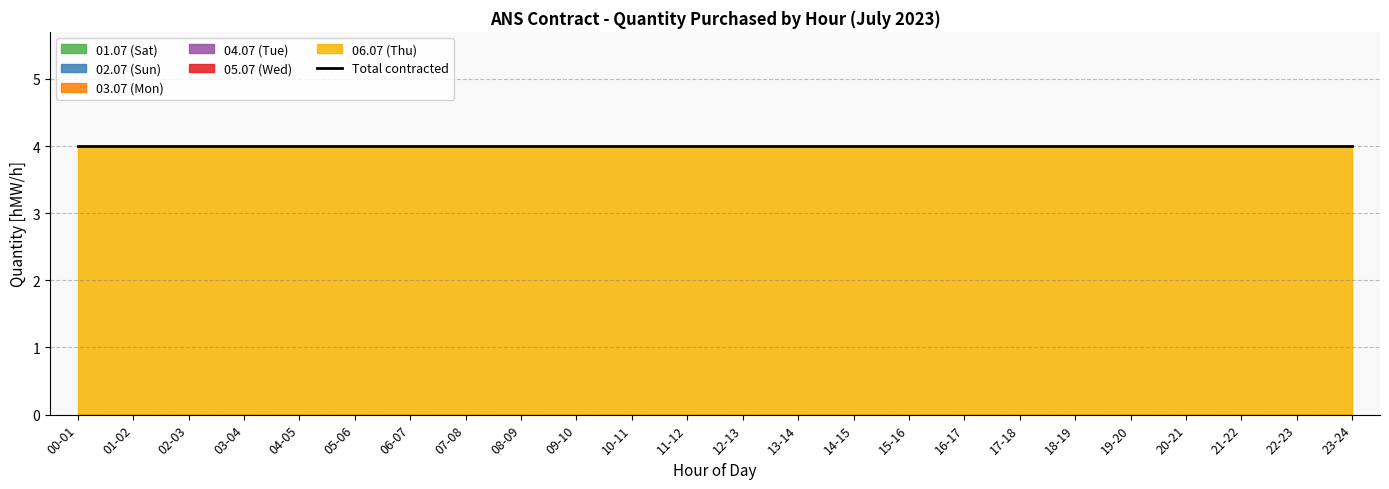

What is the label of the 10th point from the left?

09-10